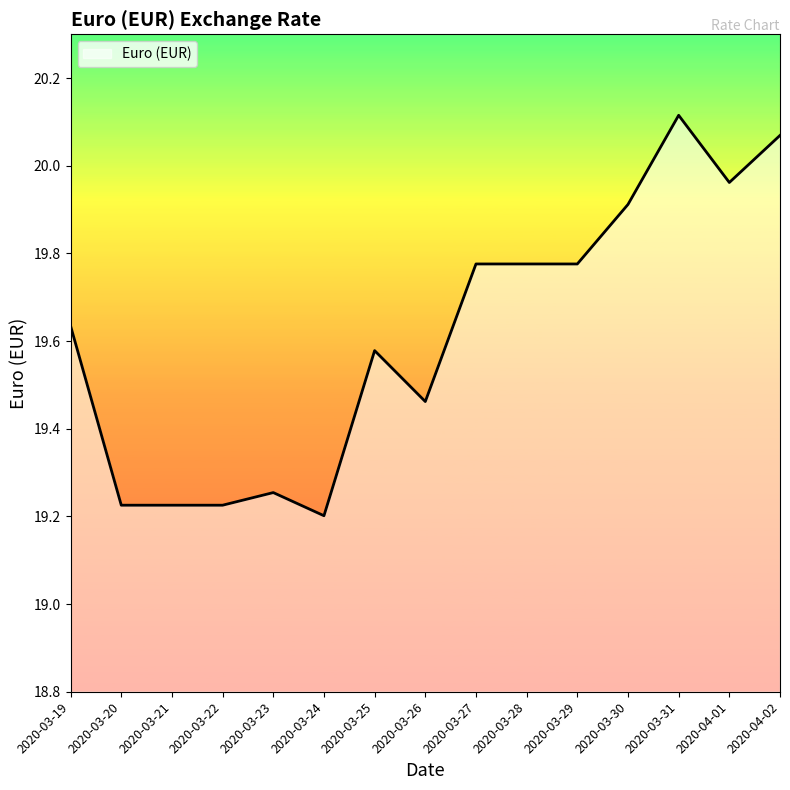

Does the chart have visible grid lines?

No